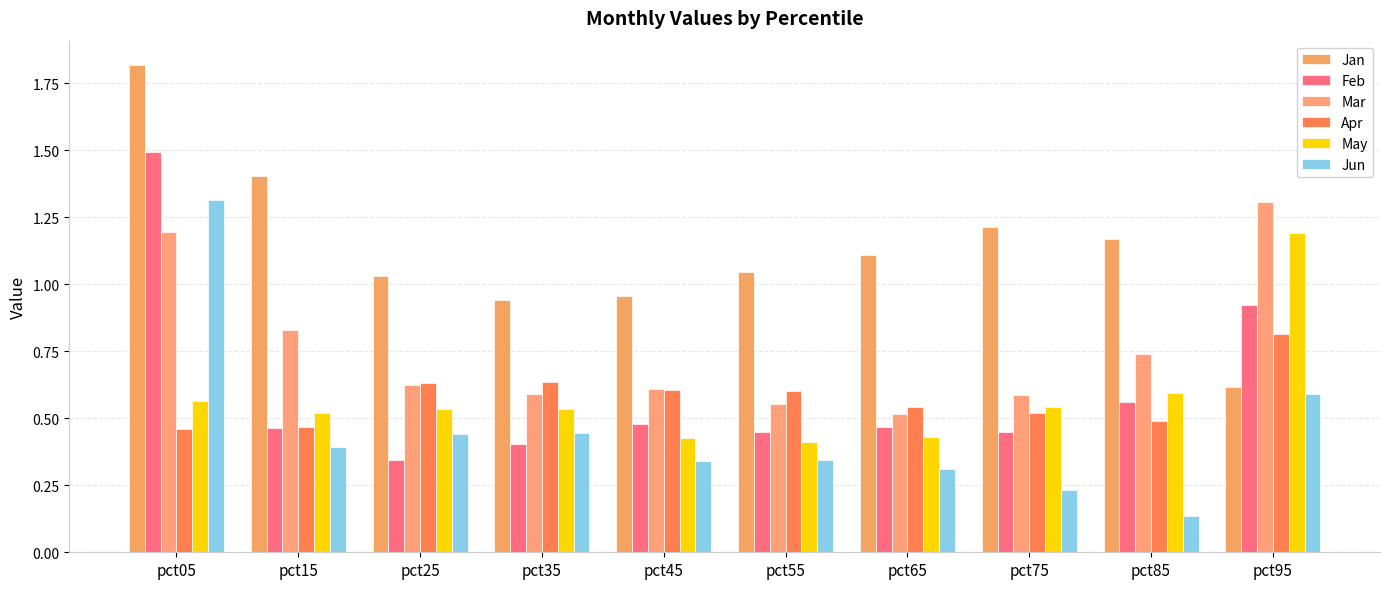

Where is Jan nearest to the value 1?

pct25